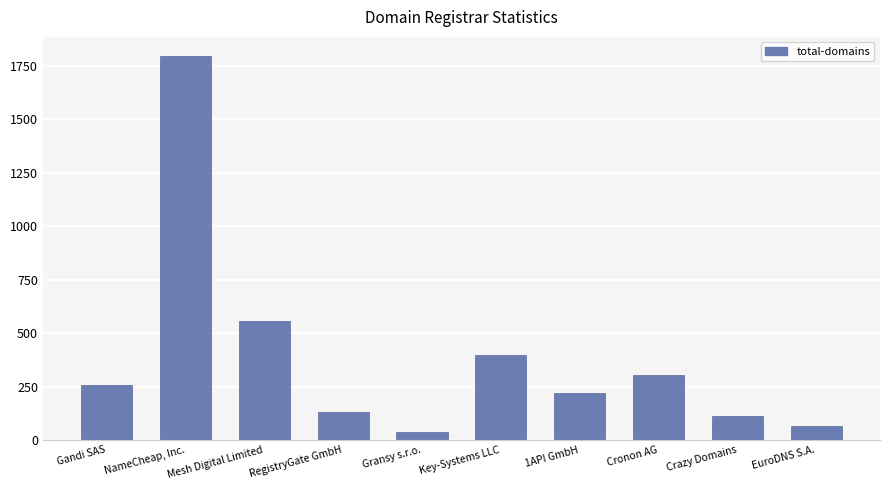

What is the average value?

388